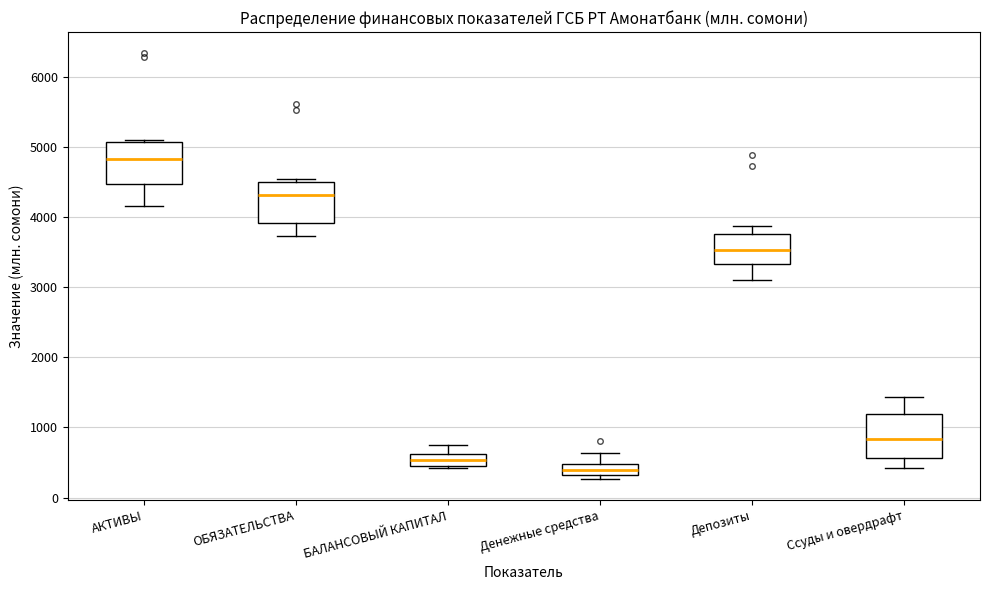

Where does the lower whisker of the box for Депозиты end on the y-axis? The values are not printed on the chart, so give them approximately, as read against the axis.

3100